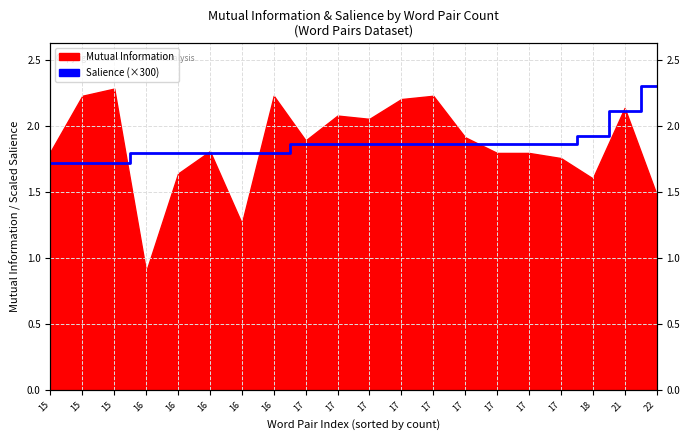

What is the ratio of the value at 17 to the value at 16?

1.0